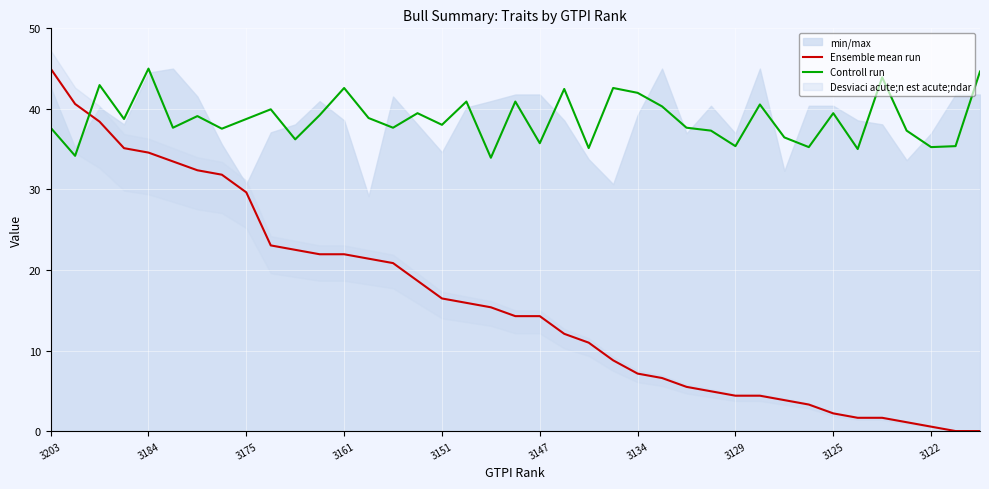

What position from the left is 33?

34